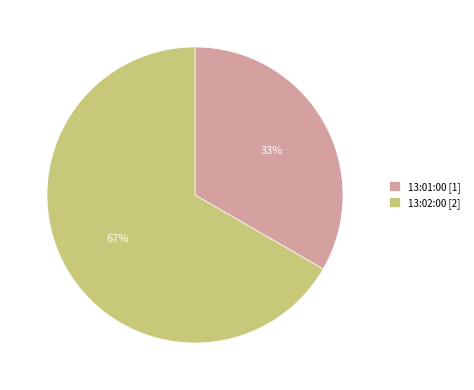

What is the largest slice in the pie chart?

13:02:00